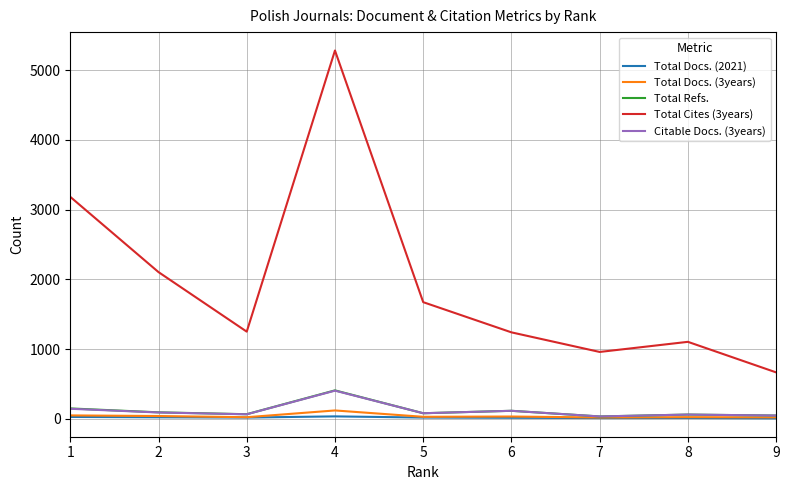

Which series has the widest spread of values?

Total Cites (3years)